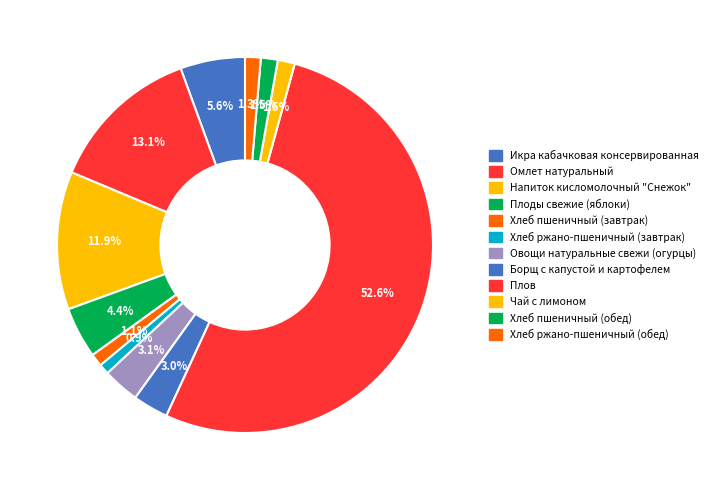

How much of the chart is everything except Плов?

47.4%